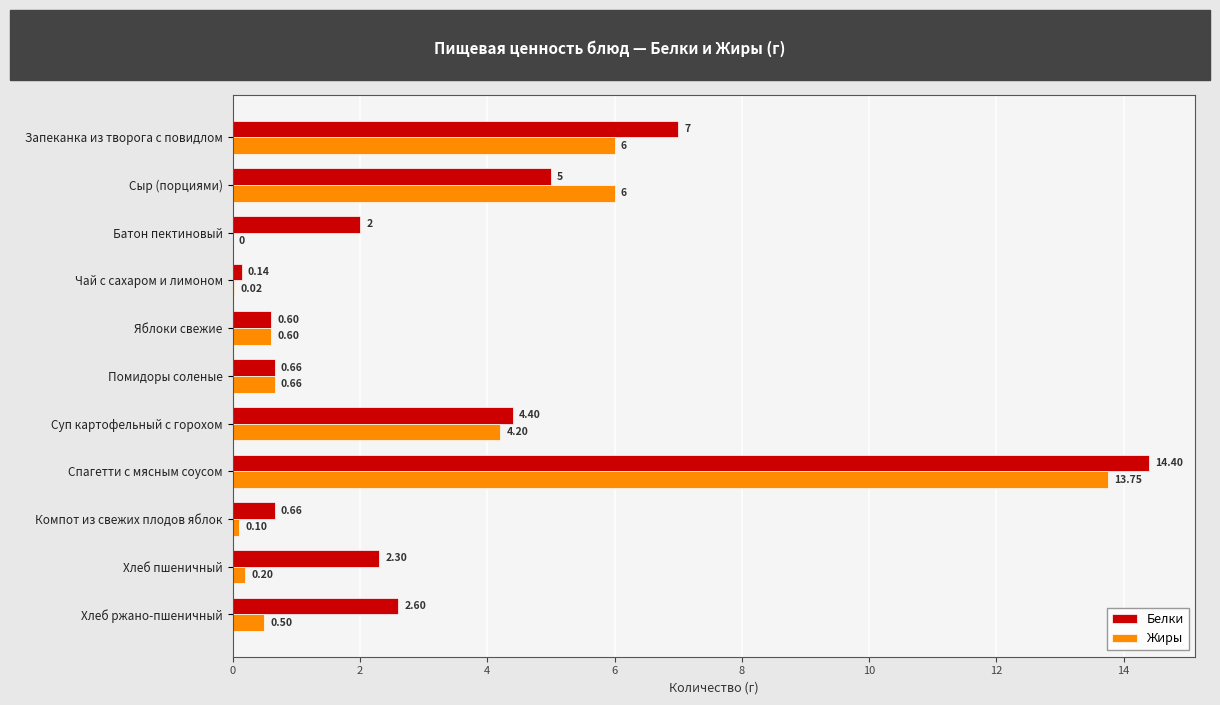

Which series has the largest total across all categories?

Белки